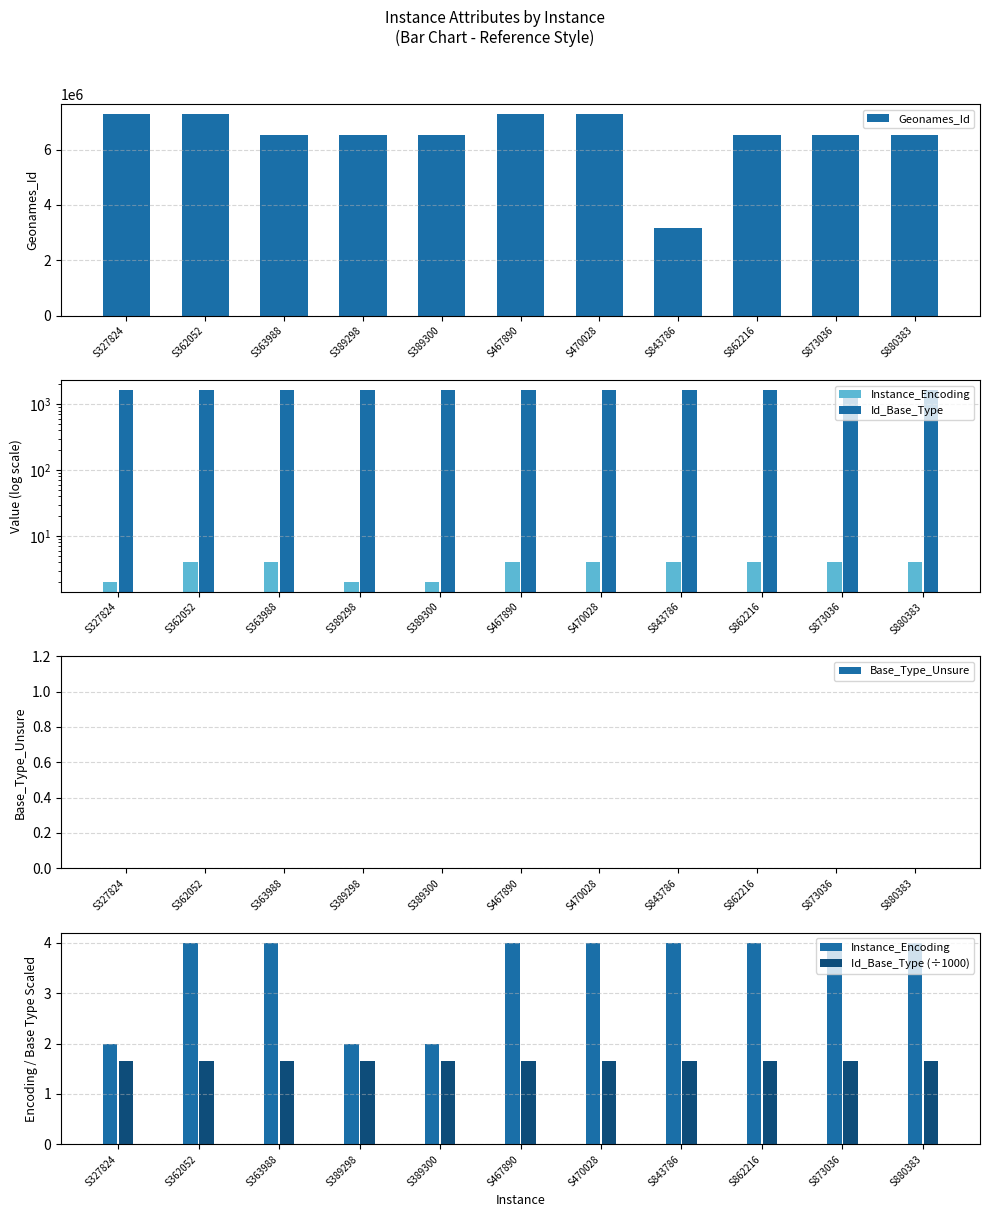

The value of Geonames_Id at S389298 is 6536081.0. True or false?

True